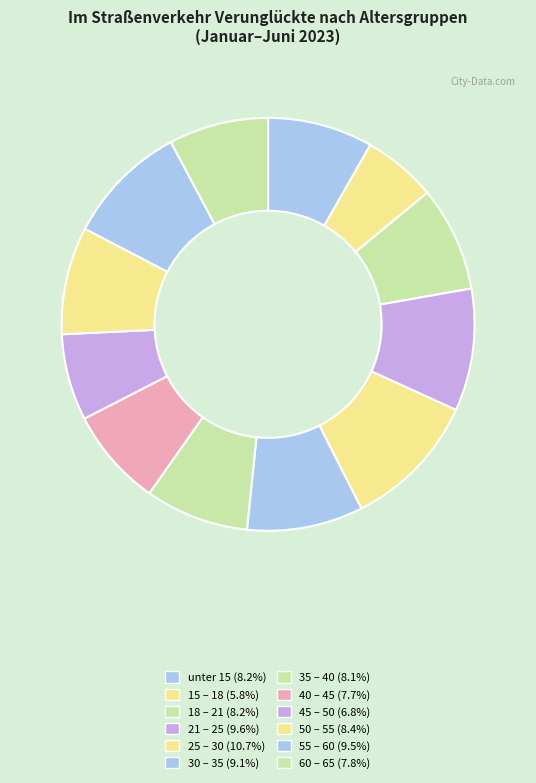

What percentage is the 15 – 18 slice, to the nearest percent?

6%